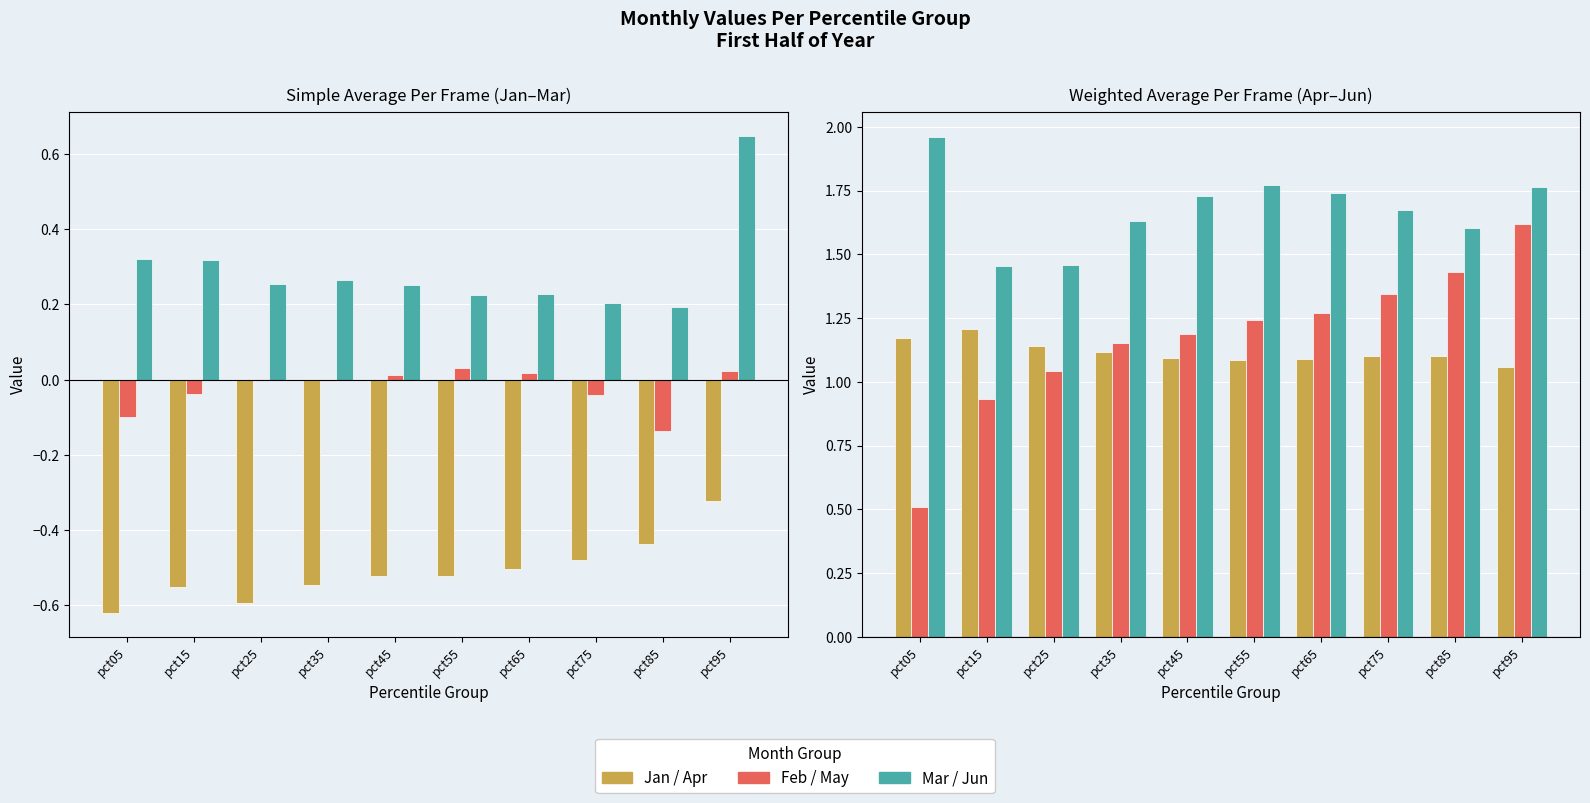

At how many categories does at least one series exceed 0?

10